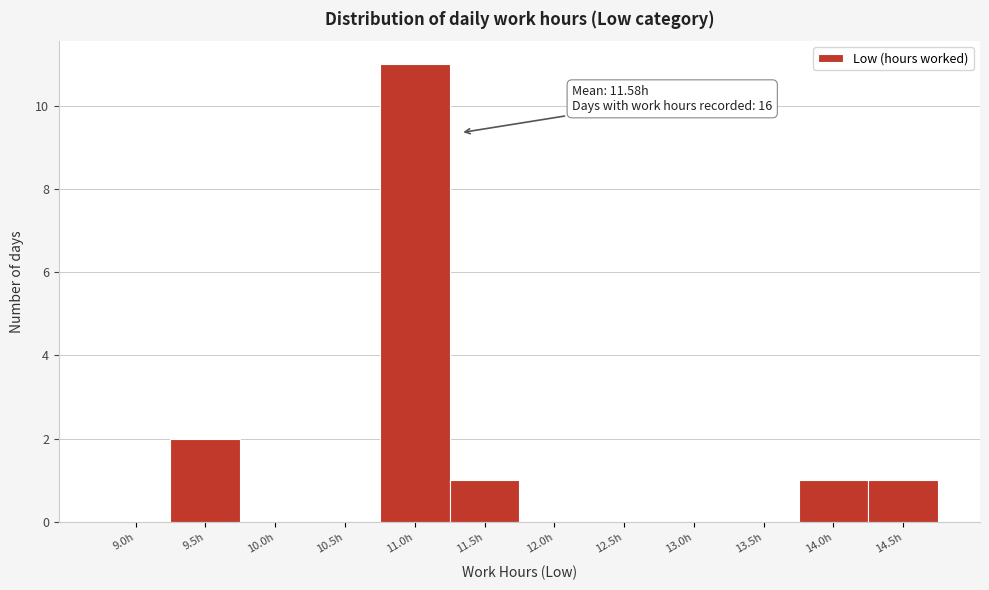

Reading left to right, transcribe all the data shown in this chart.

9.0h=0	9.5h=2	10.0h=0	10.5h=0	11.0h=11	11.5h=1	12.0h=0	12.5h=0	13.0h=0	13.5h=0	14.0h=1	14.5h=1